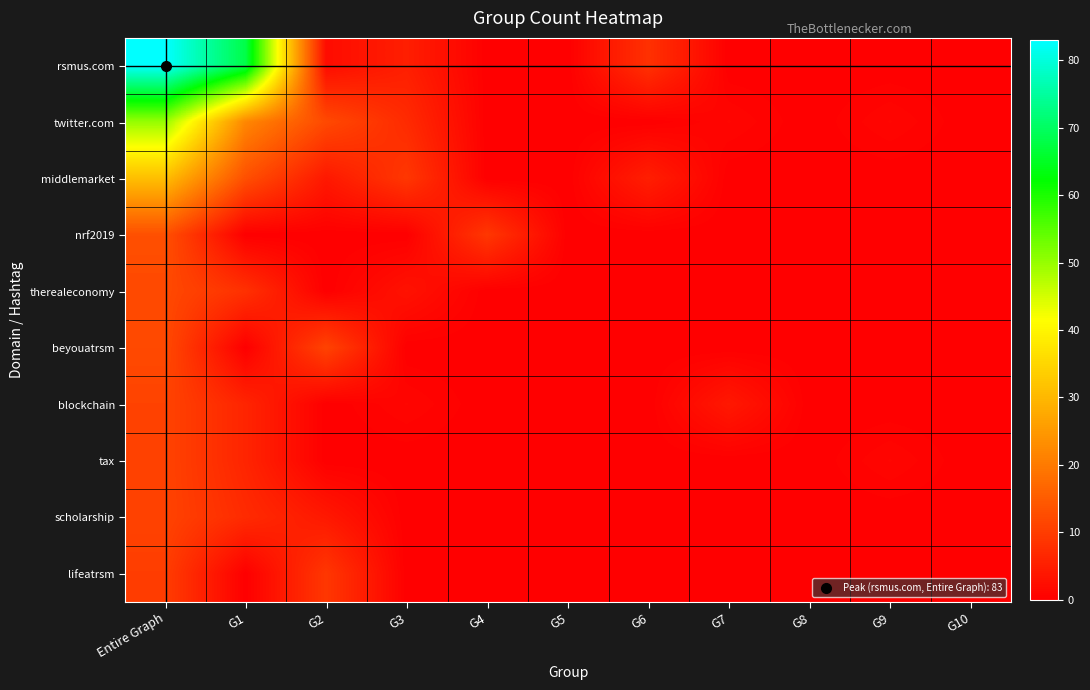

Reading left to right, extract all data points from this chart.

rsmus.com: Entire Graph=83	G1=68	G2=2	G3=5	G4=0	G5=0	G6=8	G7=0	G8=0	G9=0	G10=0
twitter.com: Entire Graph=50	G1=22	G2=12	G3=7	G4=0	G5=0	G6=0	G7=1	G8=0	G9=1	G10=0
middlemarket: Entire Graph=31	G1=13	G2=4	G3=9	G4=0	G5=0	G6=5	G7=0	G8=0	G9=0	G10=0
nrf2019: Entire Graph=13	G1=0	G2=0	G3=0	G4=9	G5=0	G6=0	G7=0	G8=0	G9=0	G10=0
therealeconomy: Entire Graph=12	G1=8	G2=0	G3=3	G4=0	G5=0	G6=0	G7=0	G8=0	G9=0	G10=0
beyouatrsm: Entire Graph=12	G1=0	G2=11	G3=0	G4=0	G5=0	G6=0	G7=0	G8=0	G9=0	G10=0
blockchain: Entire Graph=11	G1=6	G2=0	G3=1	G4=0	G5=0	G6=0	G7=4	G8=0	G9=0	G10=0
tax: Entire Graph=11	G1=6	G2=0	G3=0	G4=0	G5=0	G6=0	G7=0	G8=0	G9=1	G10=0
scholarship: Entire Graph=11	G1=7	G2=4	G3=0	G4=0	G5=0	G6=0	G7=0	G8=0	G9=0	G10=0
lifeatrsm: Entire Graph=10	G1=0	G2=9	G3=0	G4=0	G5=0	G6=0	G7=0	G8=0	G9=0	G10=0